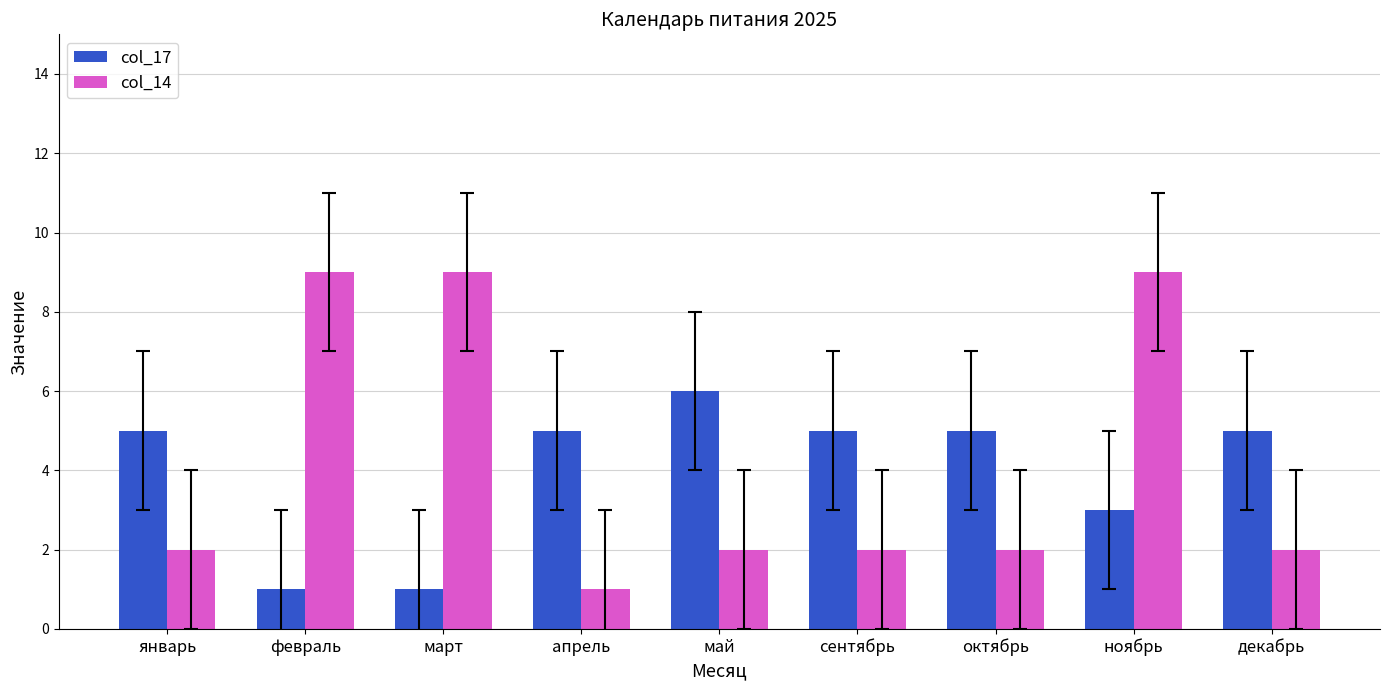

Which series has the widest spread of values?

col_14